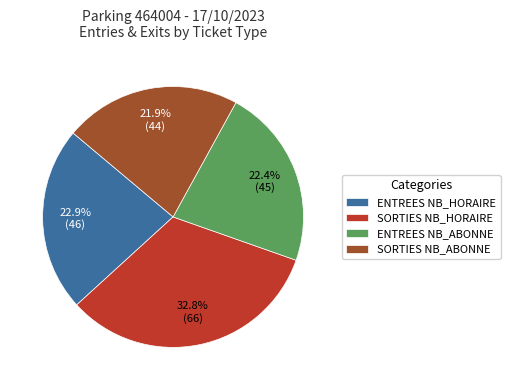

Approximately how many times larger is the value at SORTIES NB_HORAIRE compared to ENTREES NB_HORAIRE?

1.4